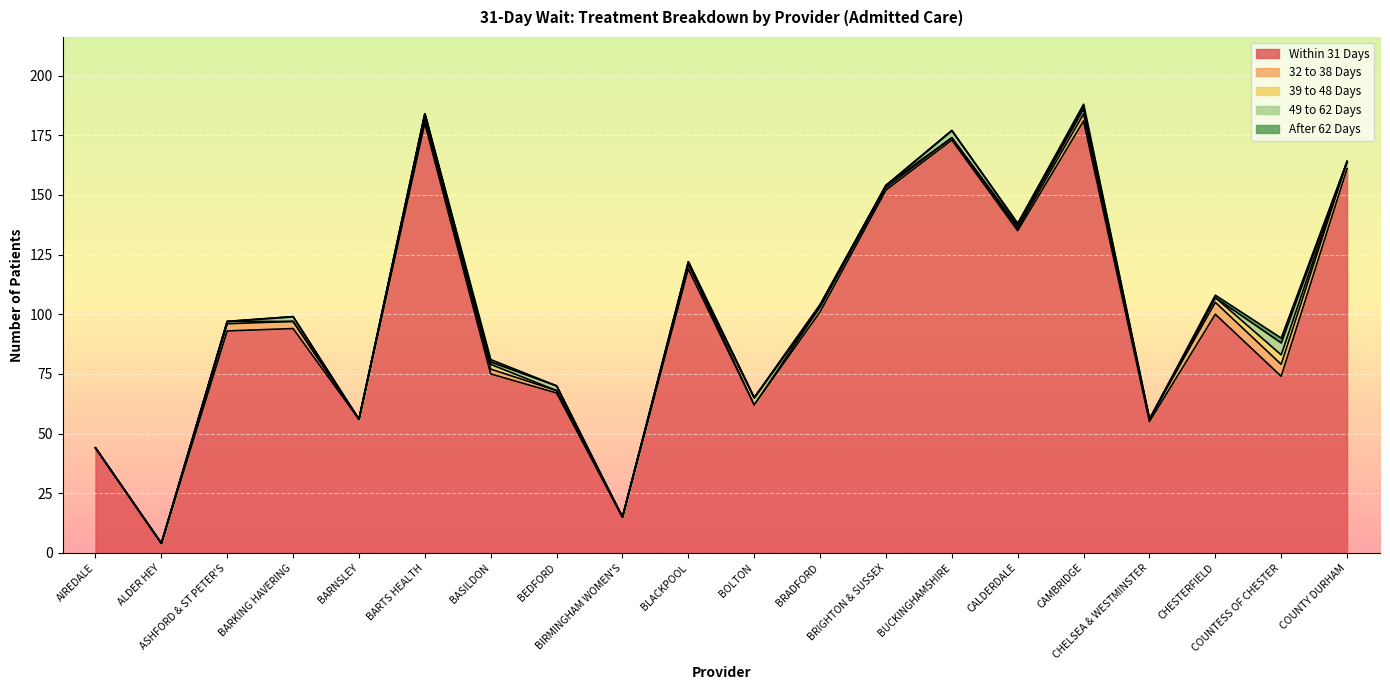

Which series changed the most between BLACKPOOL and CAMBRIDGE?

Within 31 Days